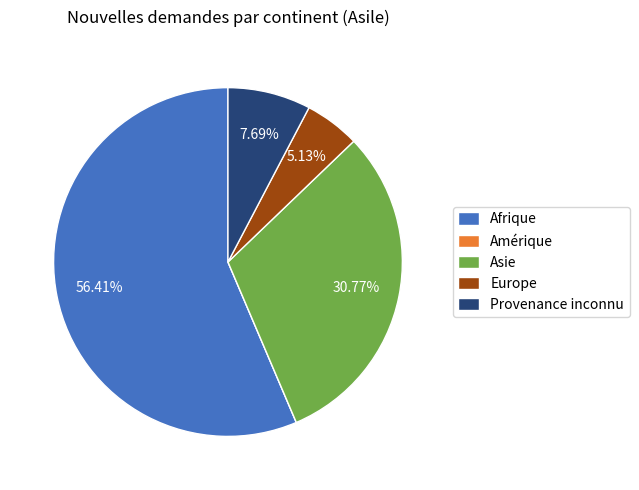

To the nearest percent, what is the average slice percentage?

20%